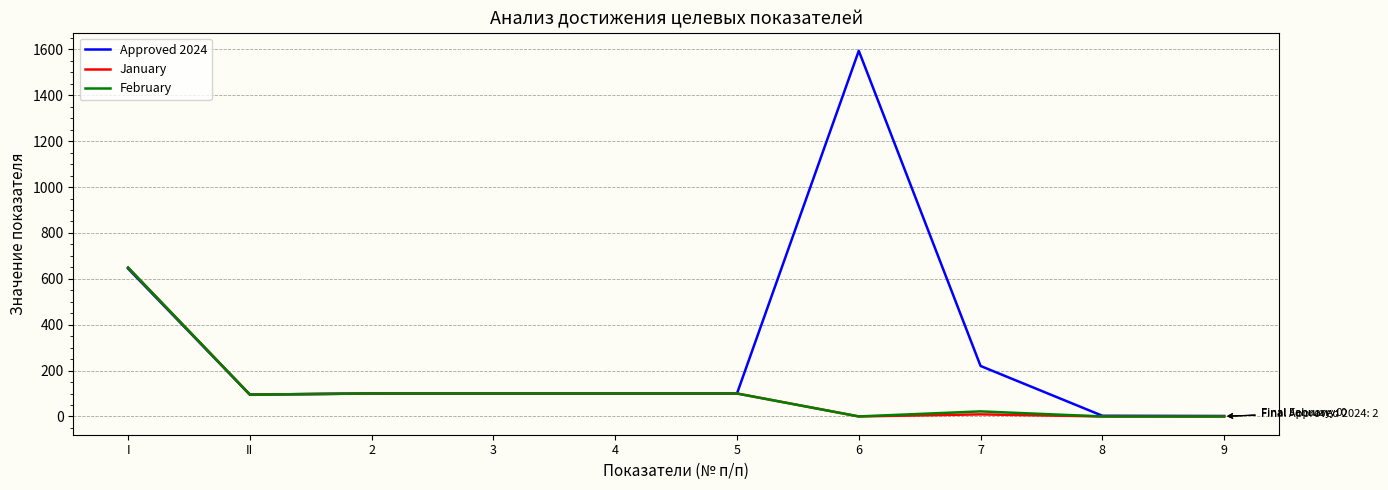

Which series has the widest spread of values?

Approved 2024